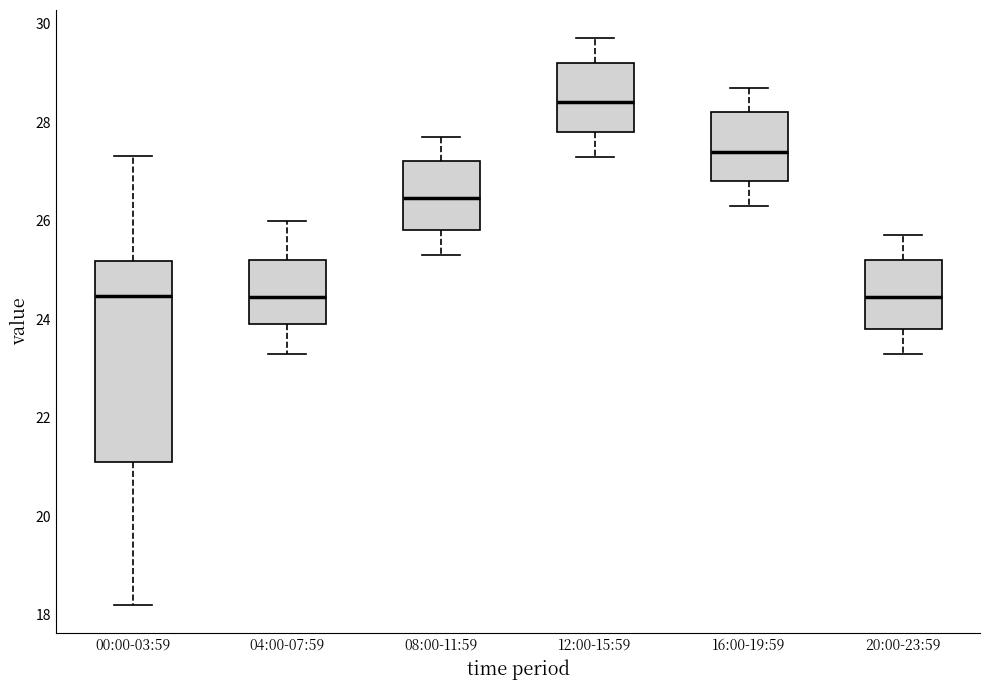

Which box is the tallest, from its lower edge to its upper edge?

00:00-03:59